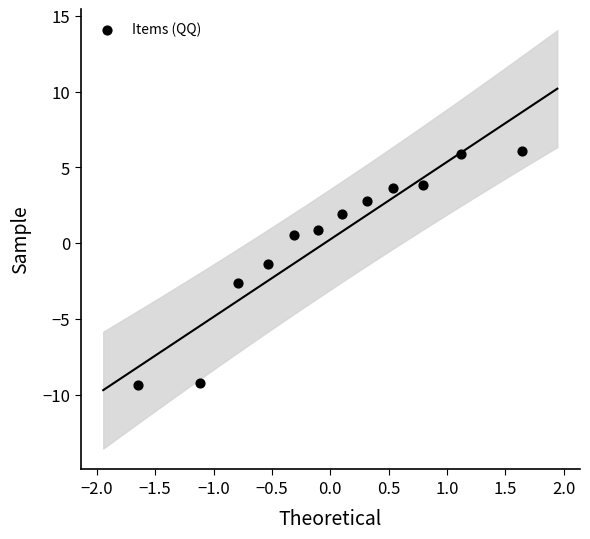

What Y value in the scatter plot is closest to -1?

-1.4